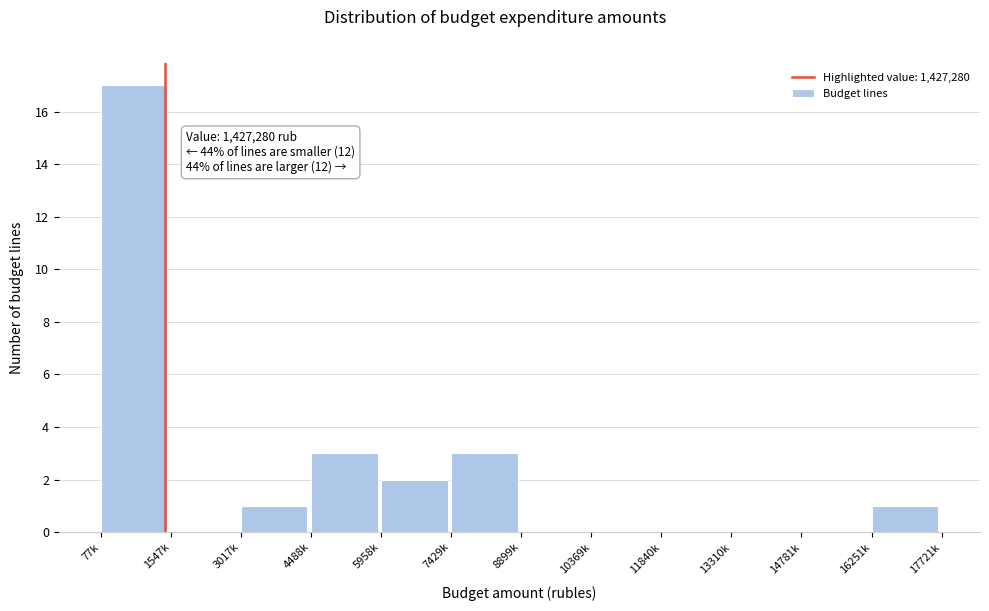

Reading right to left, what are all the values shown in this chart?

16251k=1	14781k=0	13310k=0	11840k=0	10369k=0	8899k=0	7429k=3	5958k=2	4488k=3	3017k=1	1547k=0	77k=17